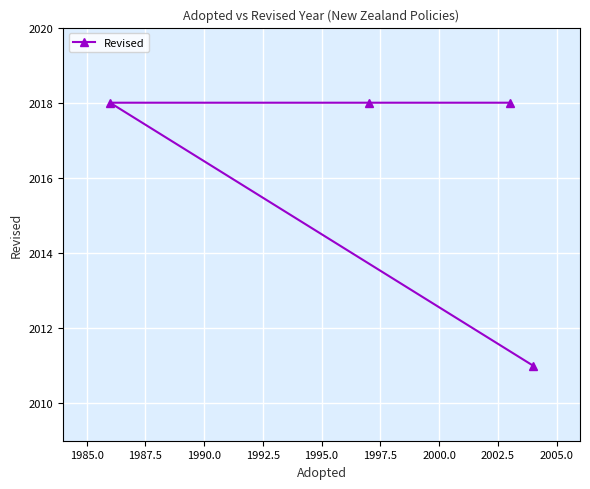

What is the difference between the maximum and minimum values?

7